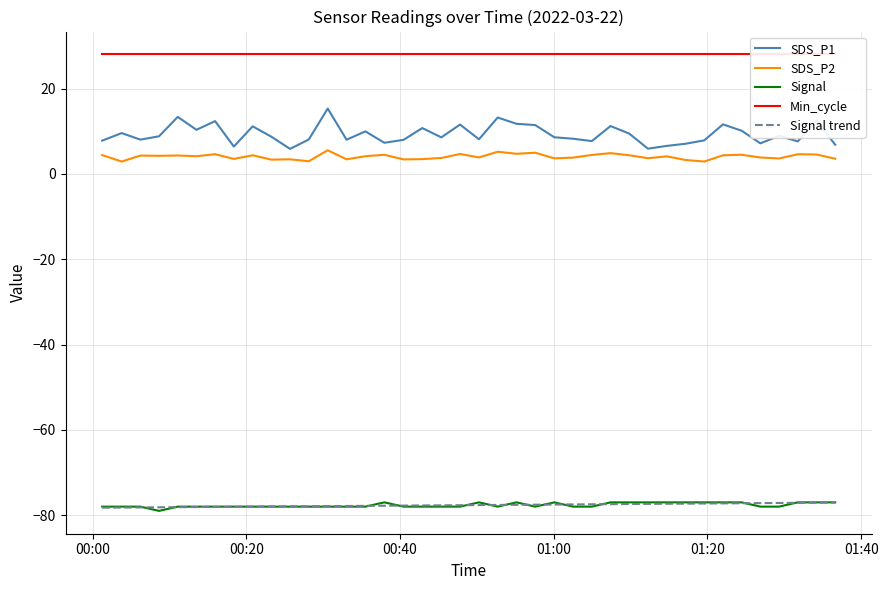

True or false: SDS_P1 and Signal intersect in this chart.

False